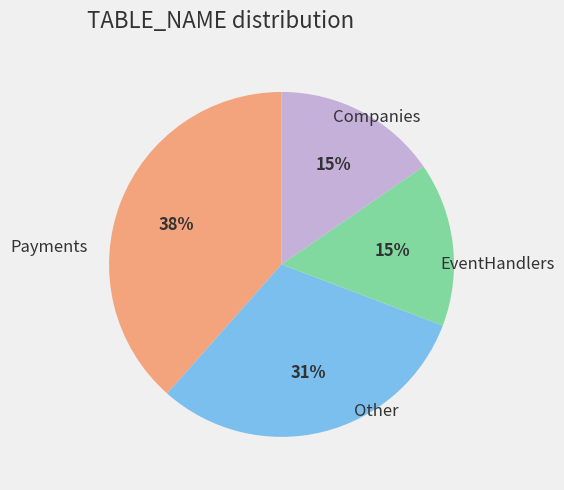

To the nearest percent, what is the average slice percentage?

25%